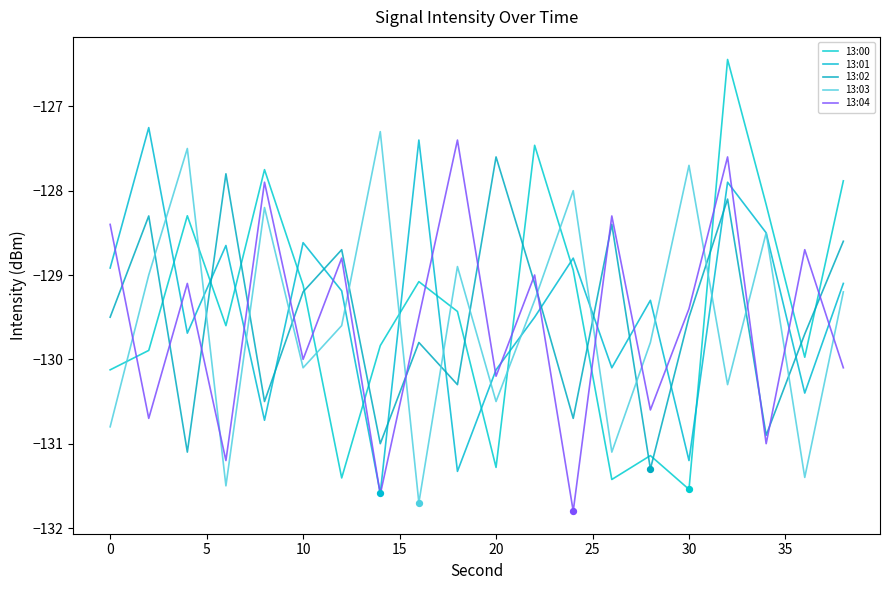

How many lines are shown in the chart?

5